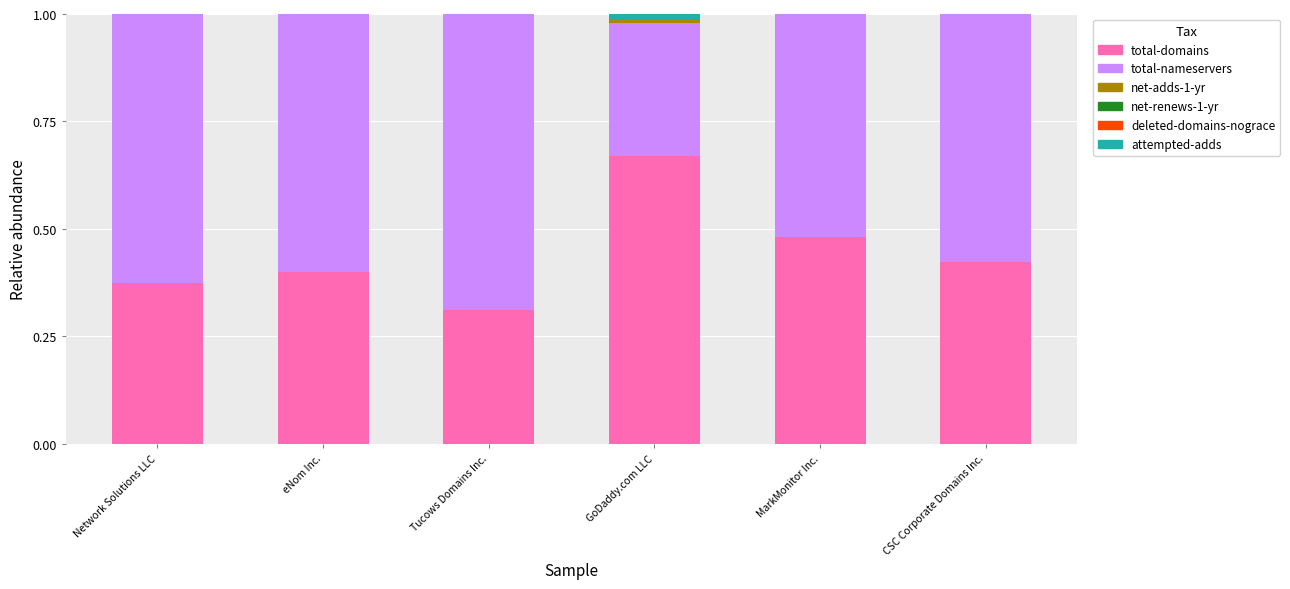

The total-domains series shows 0.5 at Tucows Domains Inc.. True or false?

False